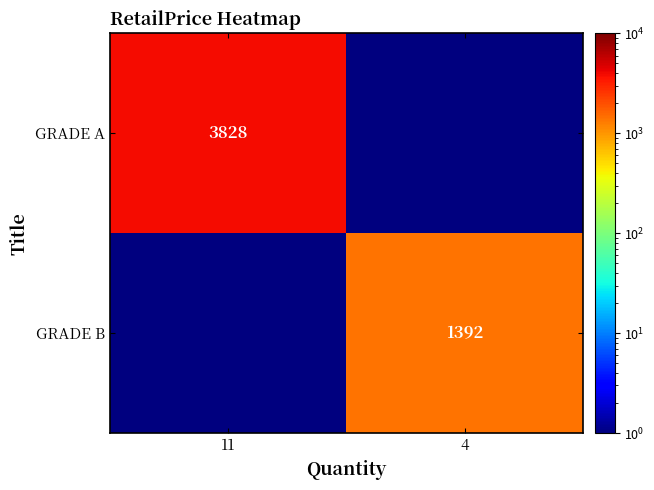

The GRADE A series shows 5361.3 at 11. True or false?

False